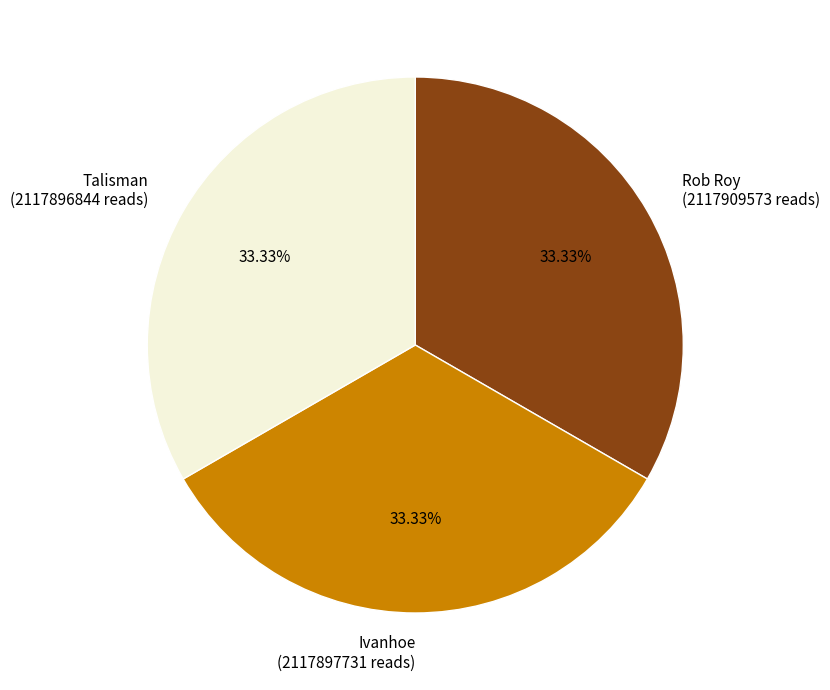

What is the ratio of the value at Talisman (2117896844 reads) to the value at Ivanhoe (2117897731 reads)?

1.0